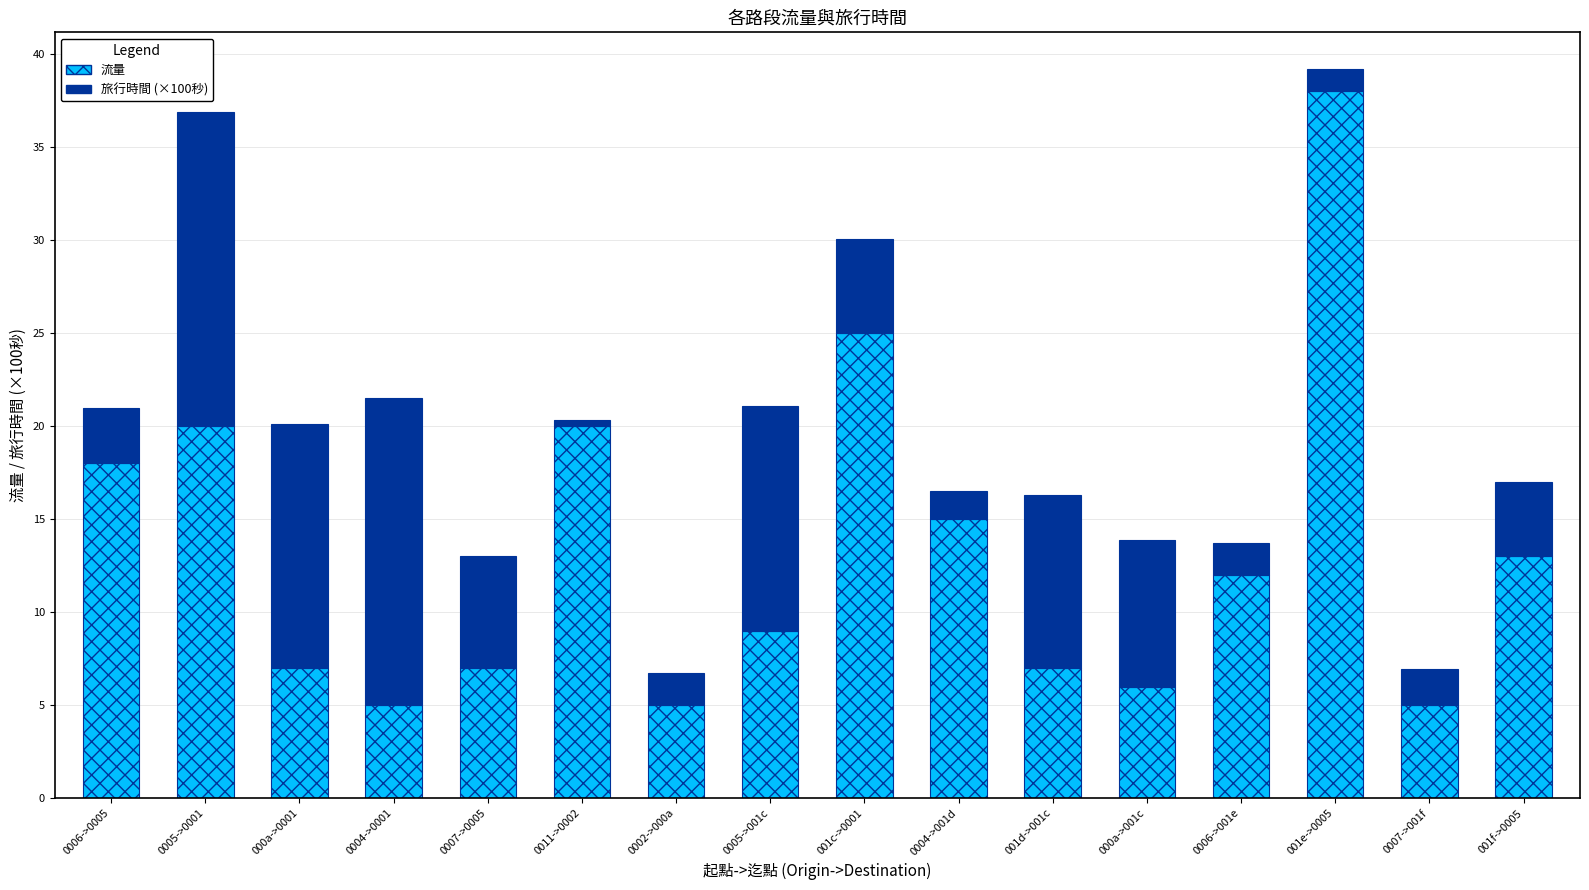

At which category is the sum across all series the highest?

001e->0005